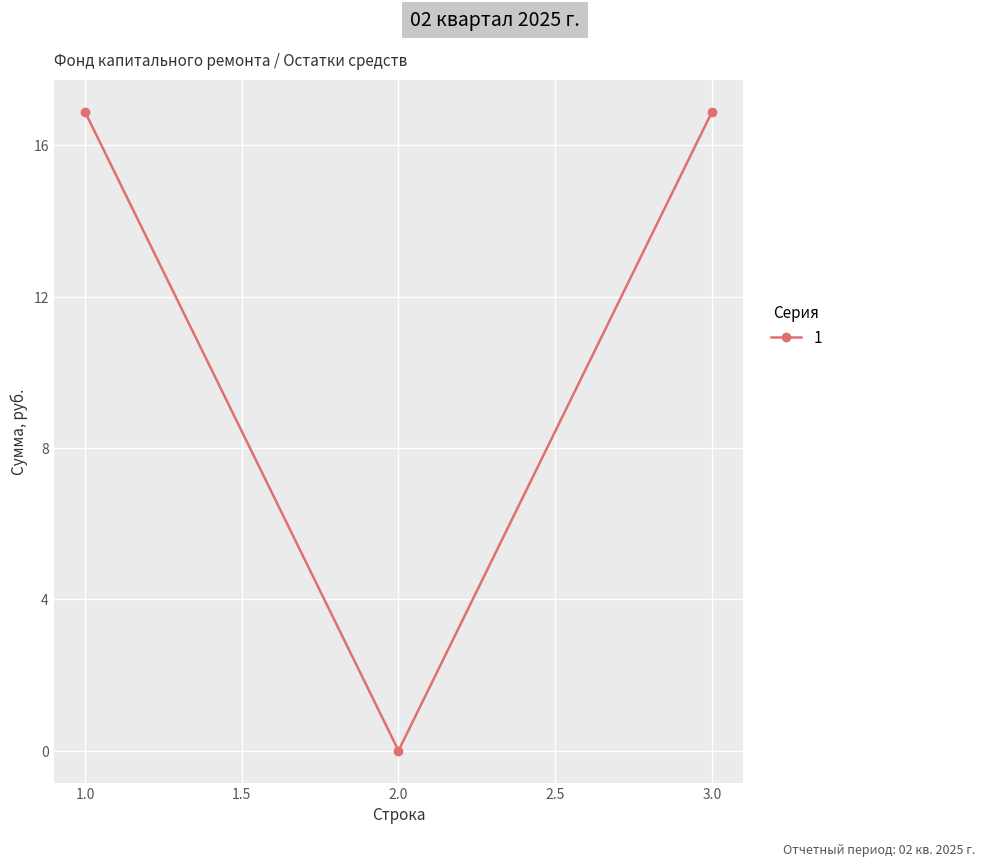

Which has a higher value, 2.0 or 3.0?

3.0